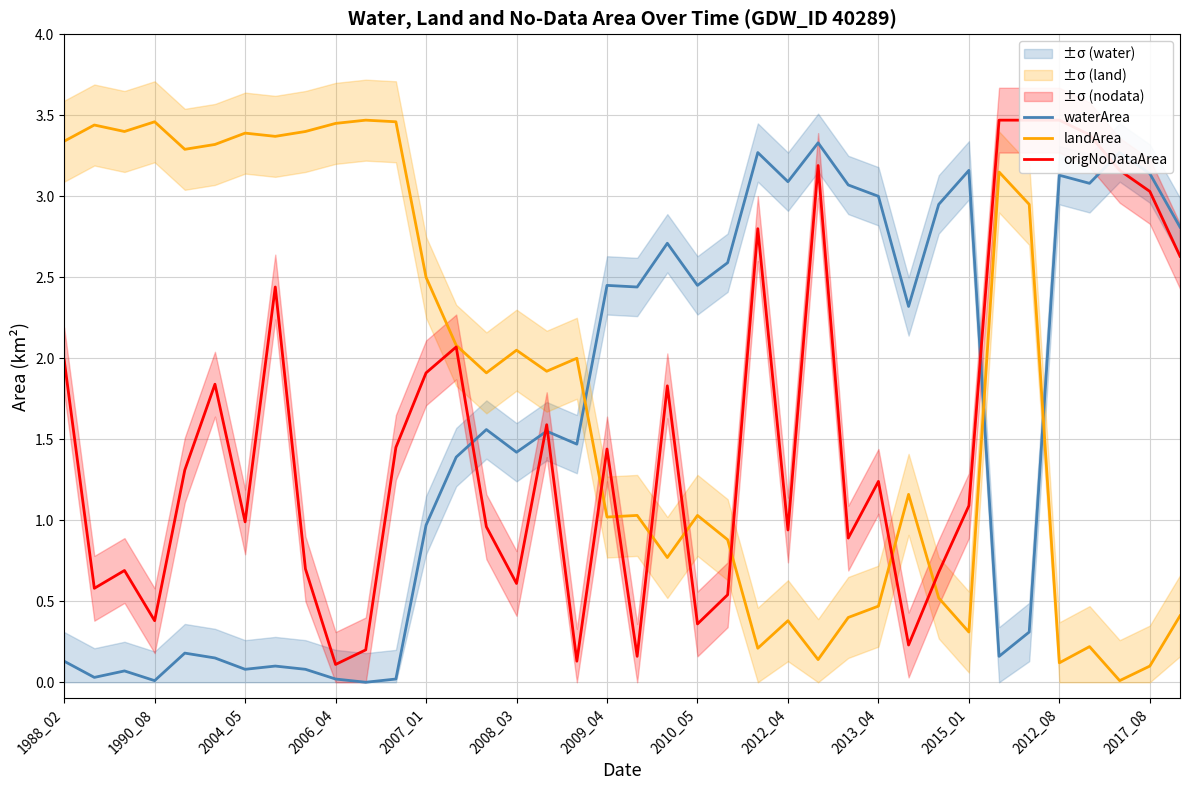

At how many categories does at least one series exceed 1?

38